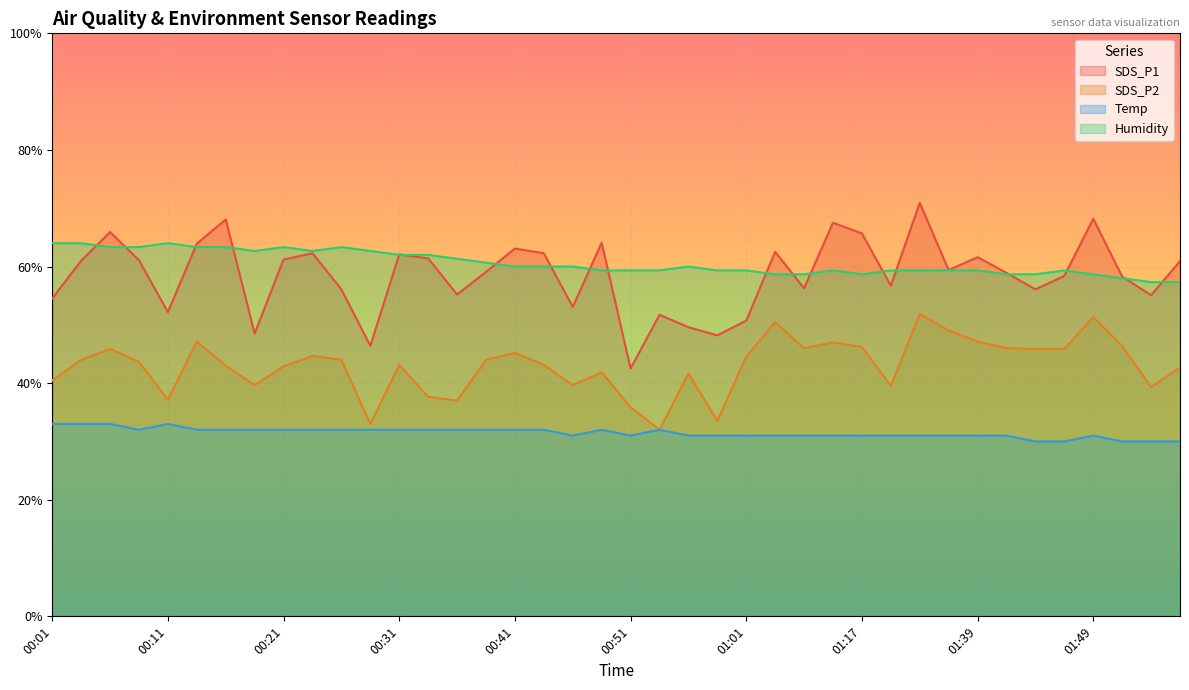

Rank the categories by SDS_P1 value from lowest to highest.

00:51, 00:29, 00:59, 00:19, 00:56, 01:01, 00:54, 00:11, 00:46, 00:01, 01:54, 00:36, 00:26, 01:44, 01:06, 01:31, 01:51, 01:46, 01:41, 00:39, 01:36, 01:56, 00:04, 00:09, 00:21, 00:34, 01:39, 00:31, 00:24, 00:43, 01:04, 00:41, 00:14, 00:48, 01:17, 00:06, 01:14, 00:16, 01:49, 01:34